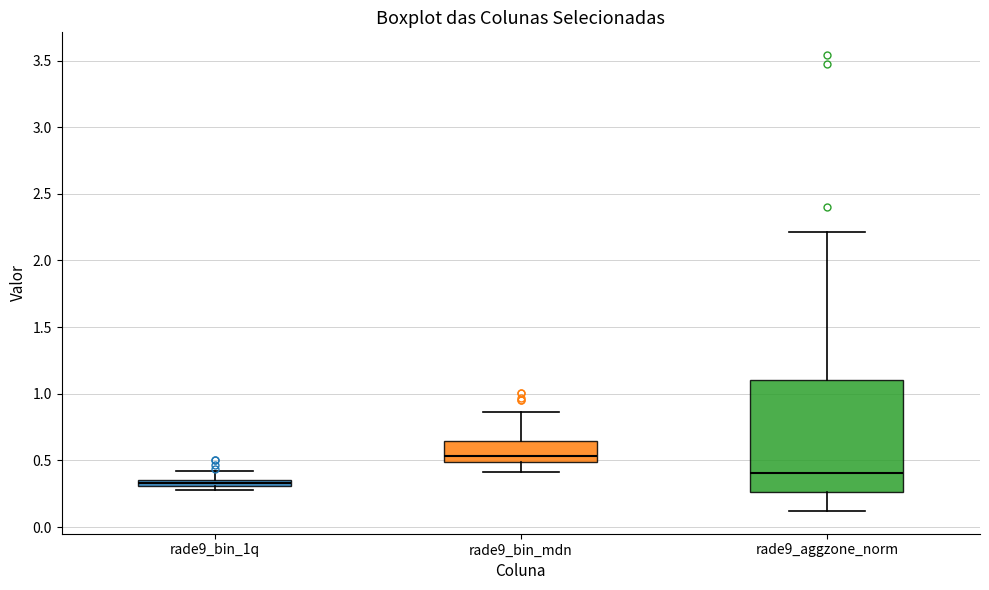

Which box has the highest median line?

rade9_bin_mdn